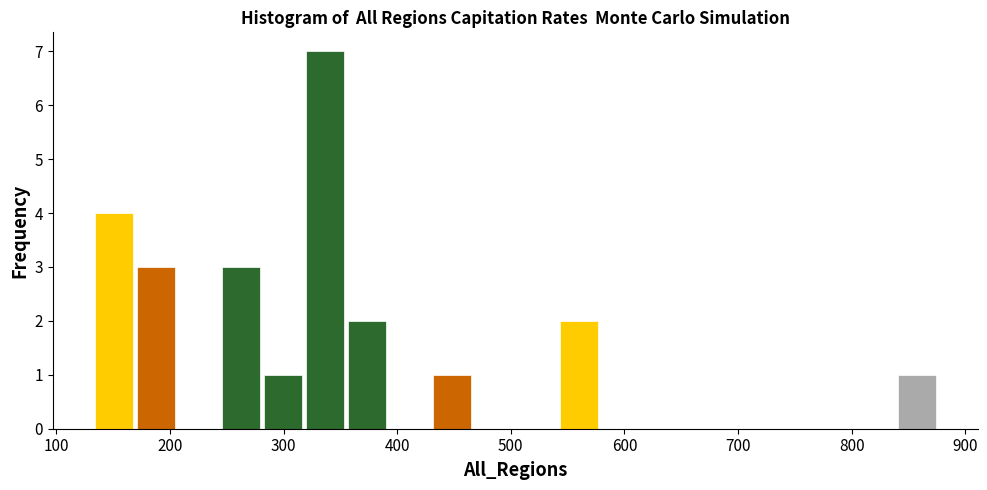

Read against the x-axis, roughly where is the centre of the tallest bar?

340